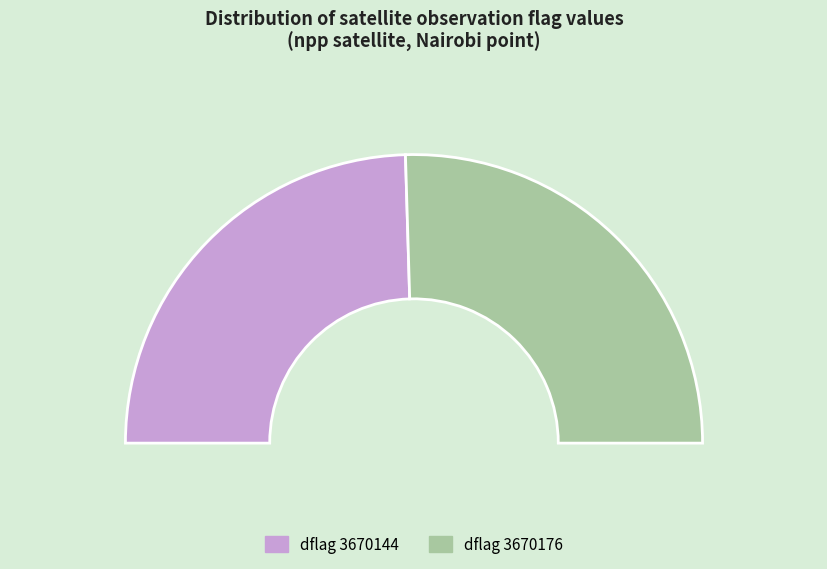

How many slices are in this pie chart?

2